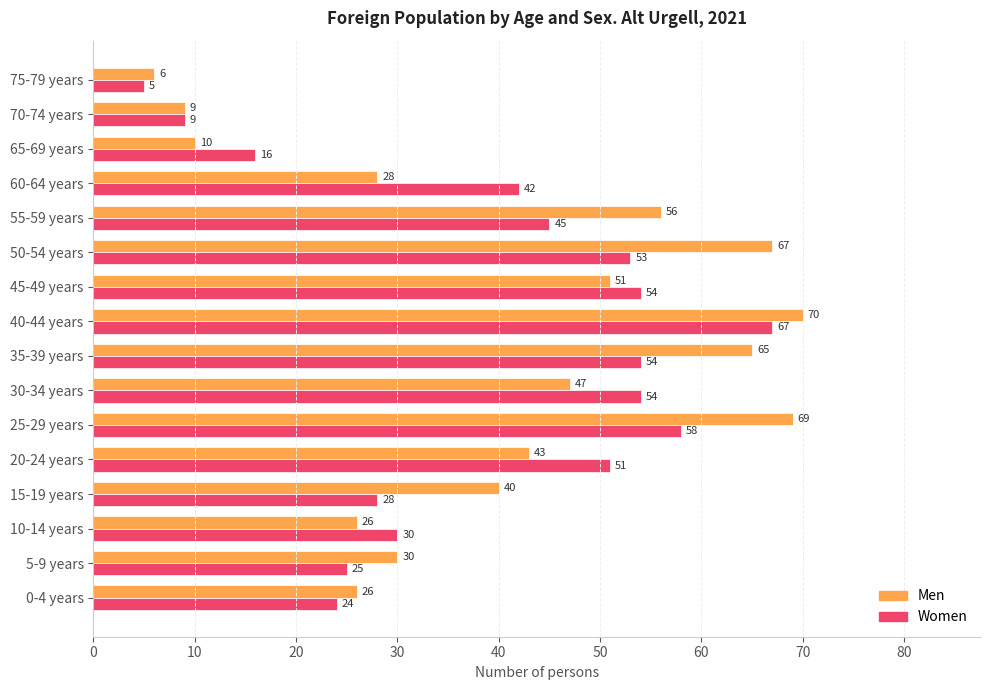

Rank the series at 0-4 years from highest to lowest value.

Men, Women